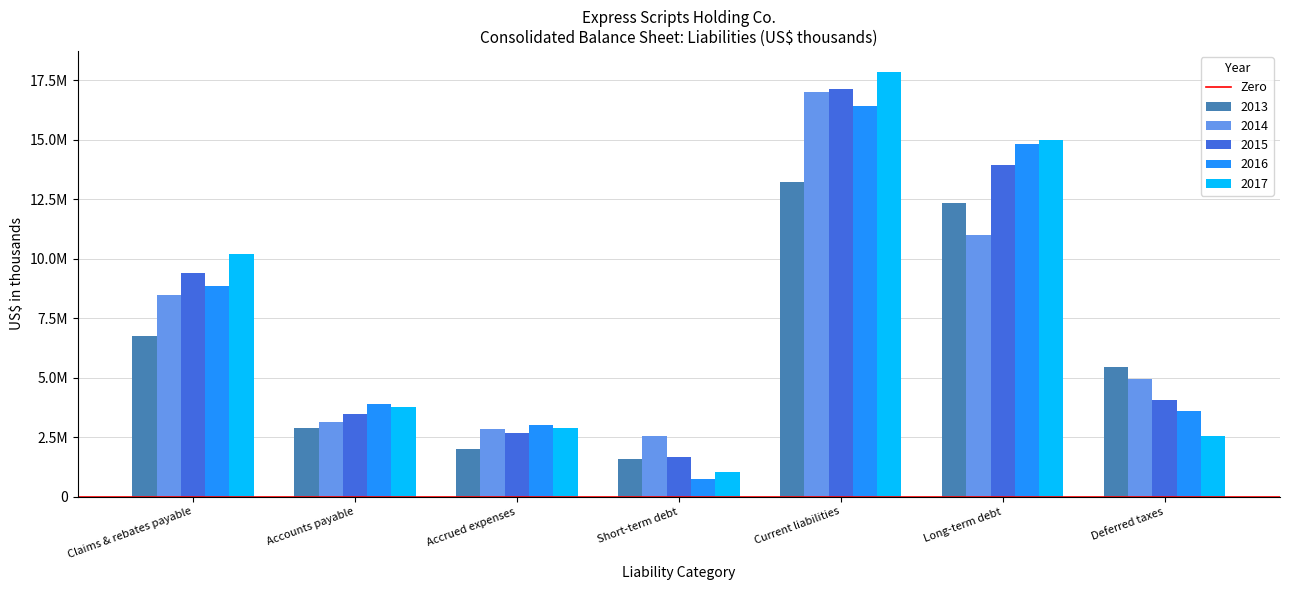

True or false: 2013 has a value of 4325958 at Accounts payable.

False